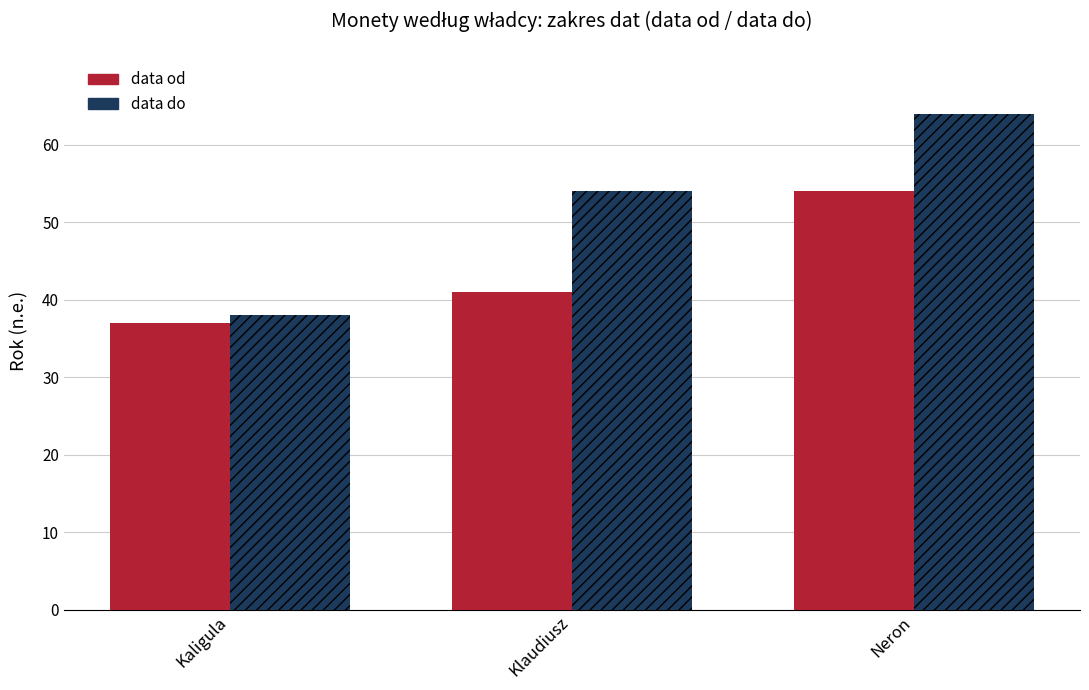

What is the label of the 1st bar from the right?

Neron